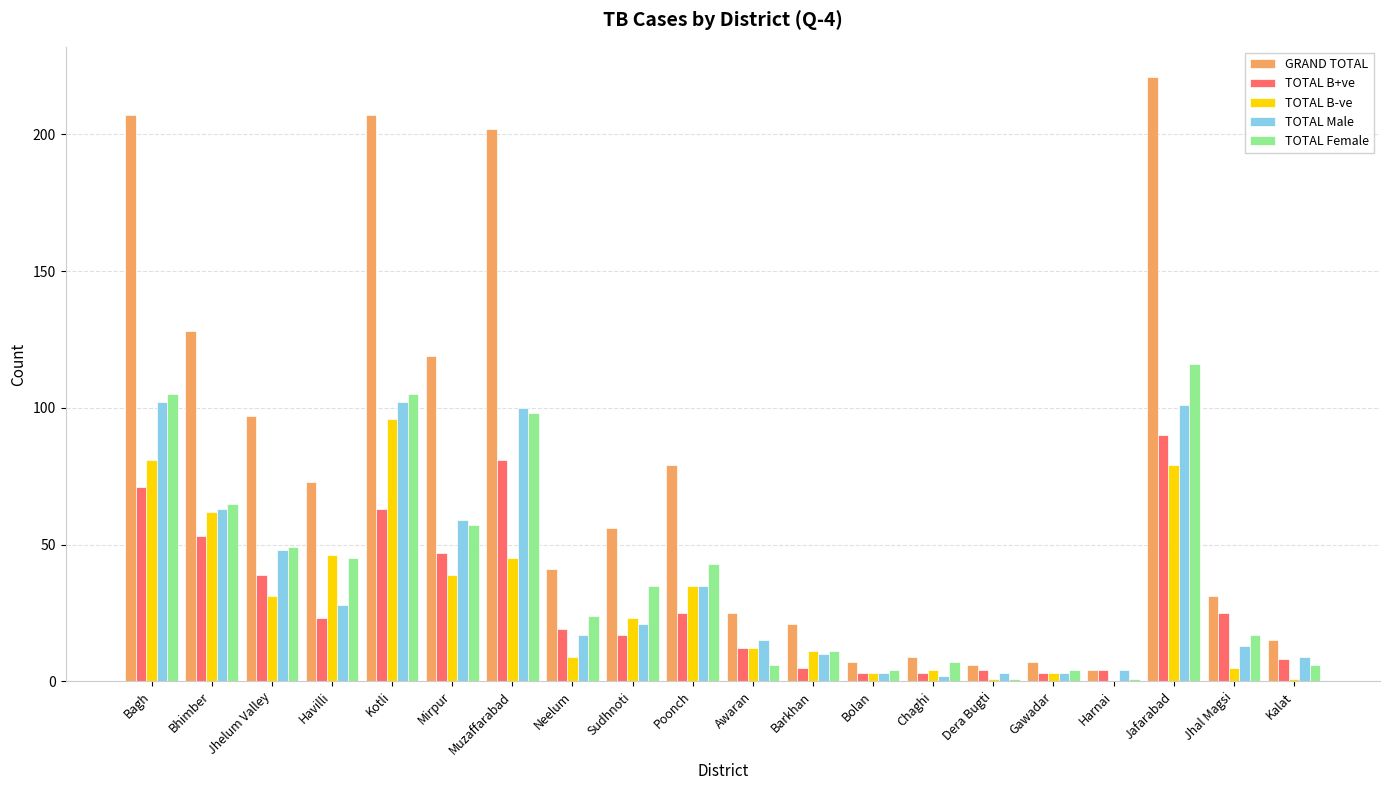

At which label does TOTAL Female reach its peak?

Jafarabad